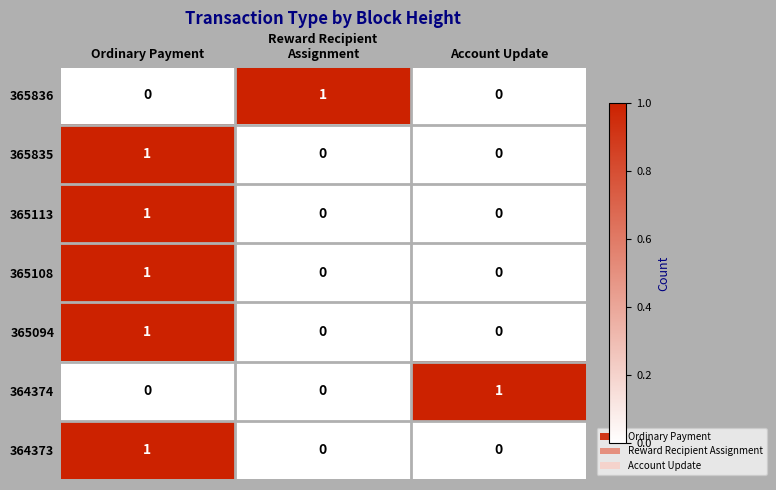

At how many categories does at least one series exceed 0?

3